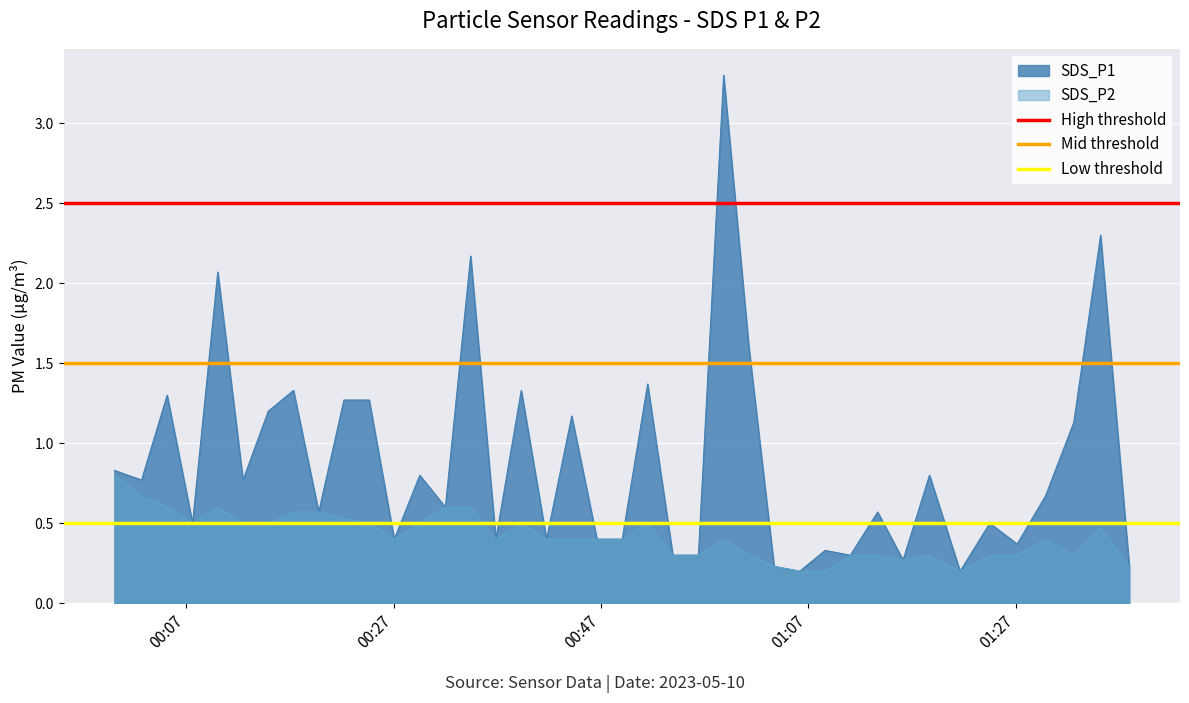

Where is High threshold nearest to the value 2?

00:07